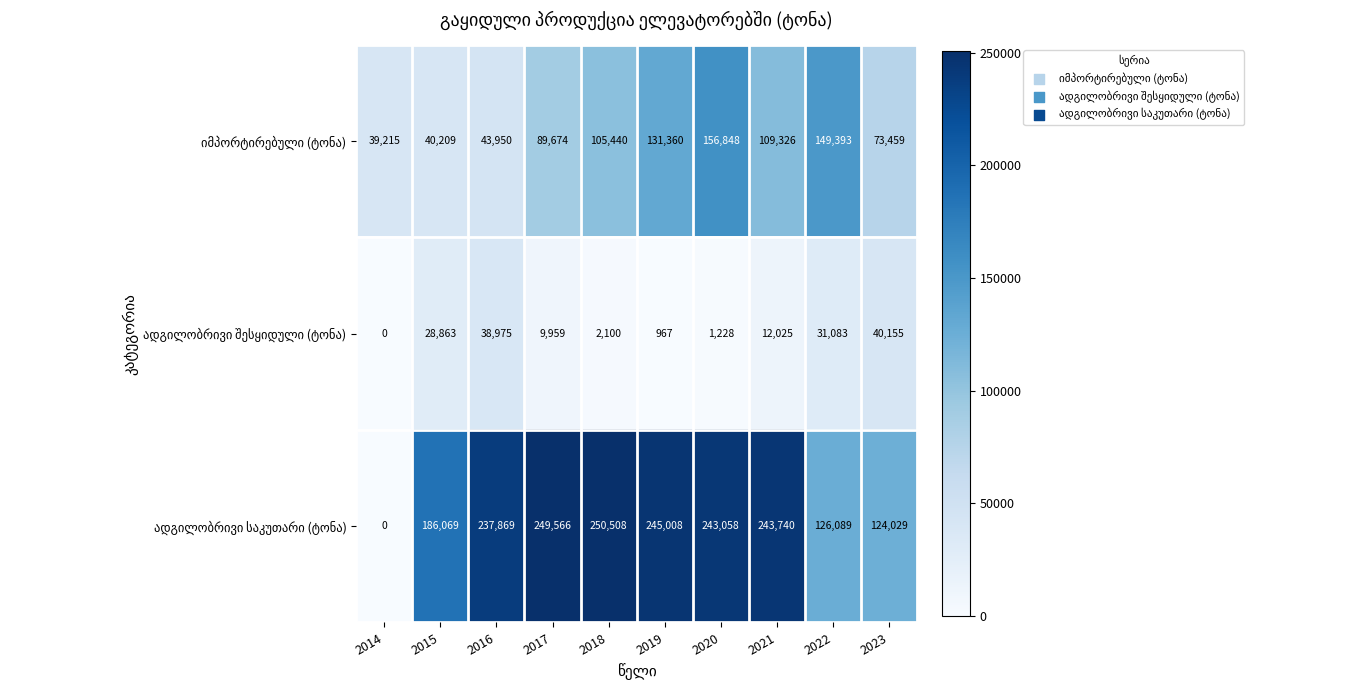

At how many categories does at least one series exceed 14552?

10